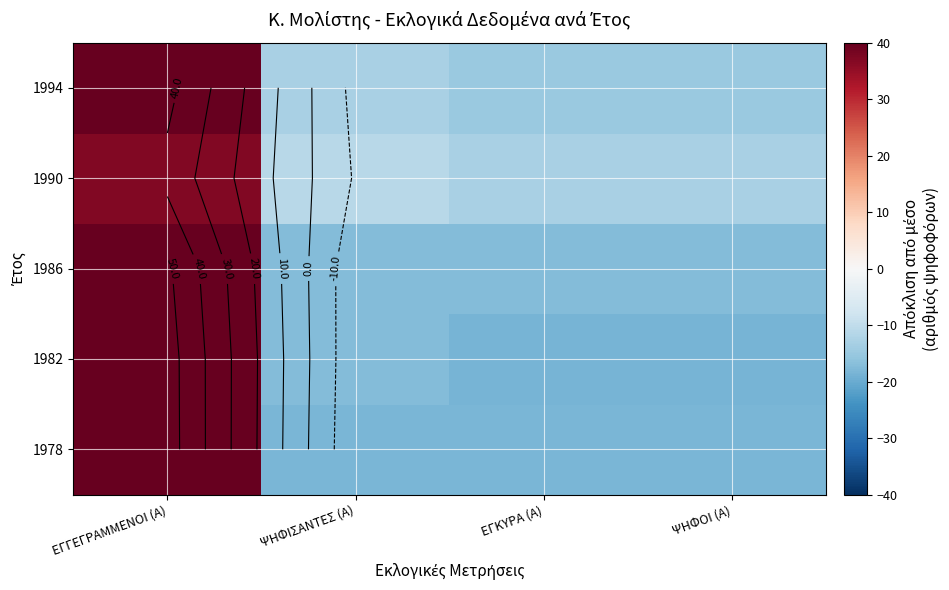

At which label does 1986 reach its minimum?

ΨΗΦΙΣΑΝΤΕΣ (Α)